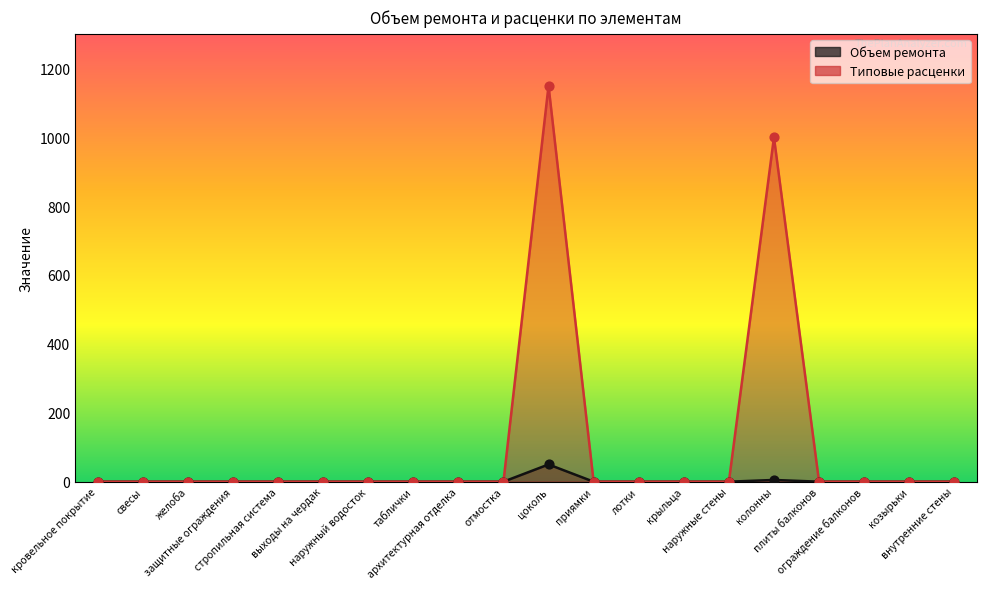

What is the total value across all series at колонны?

1004.5